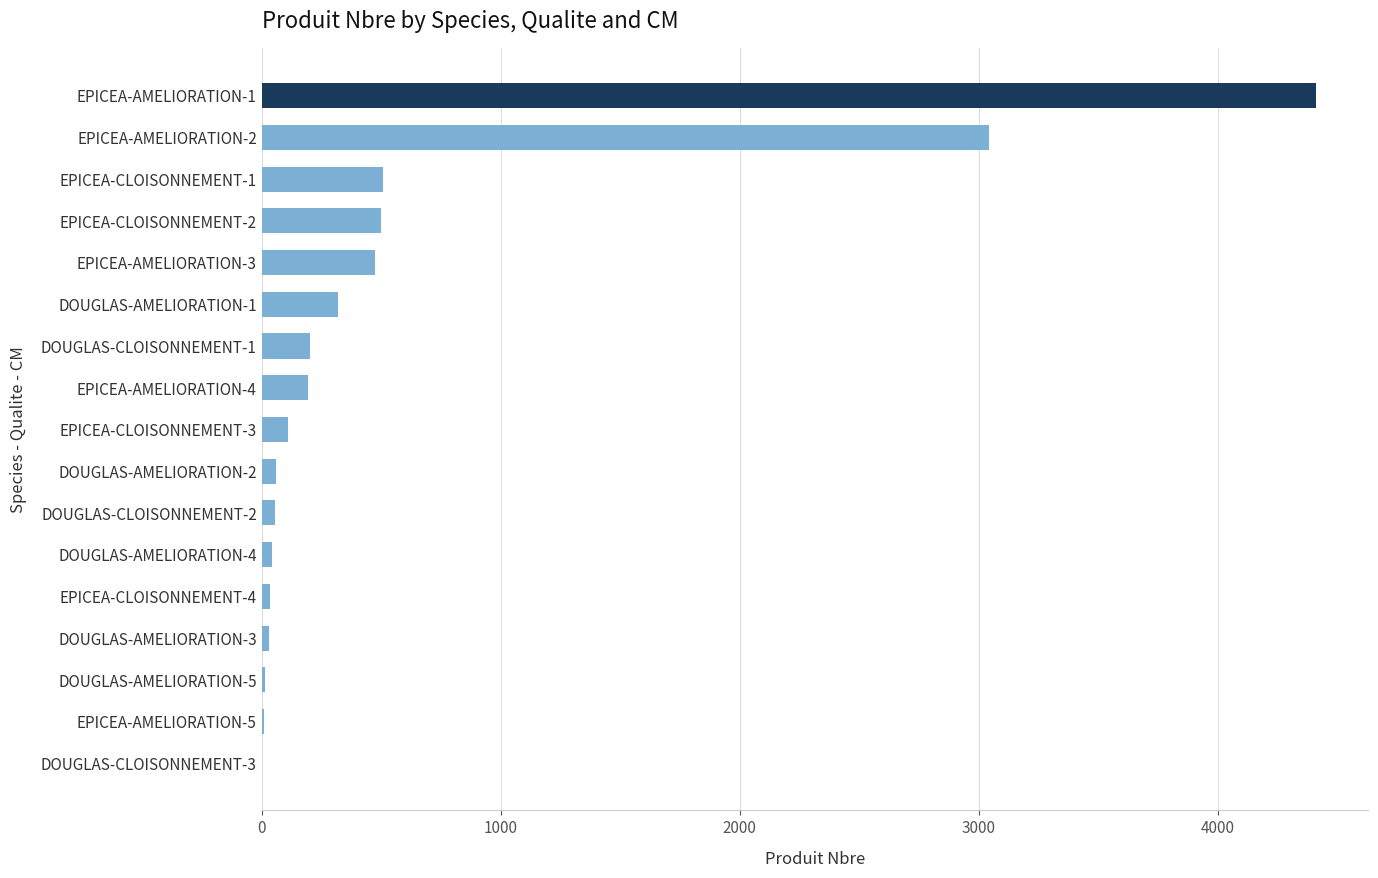

Is it true that the value at EPICEA-AMELIORATION-2 is 4188?

False